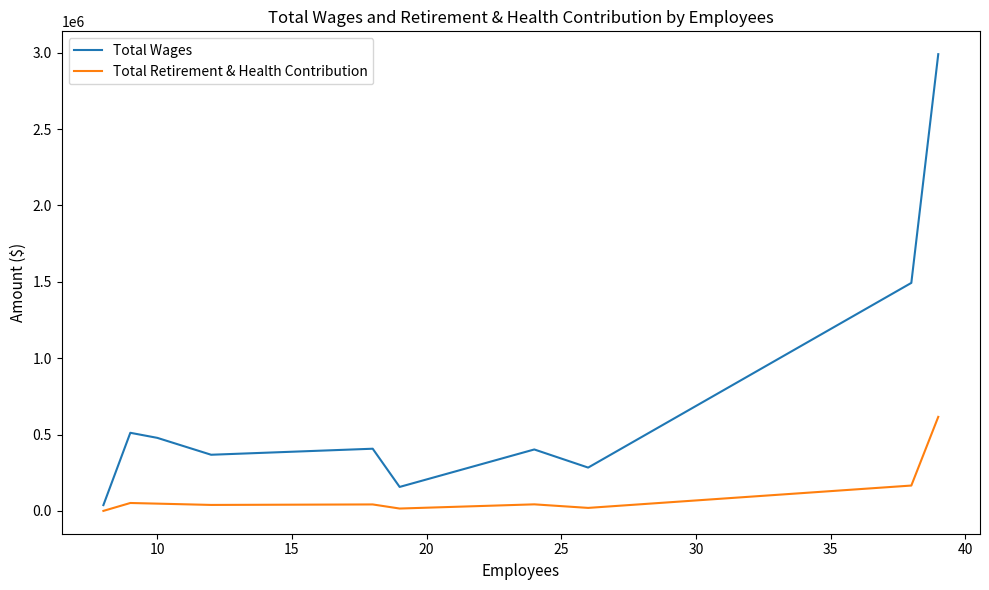

What is the difference between the second highest and minimum values in the Total Retirement & Health Contribution series?

165905